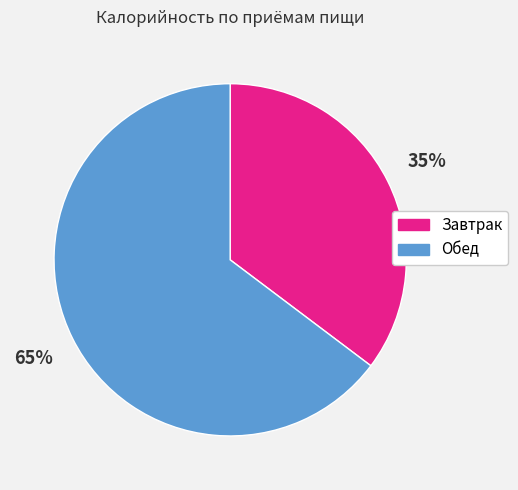

To the nearest percent, what is the combined percentage of Обед and Завтрак?

100%